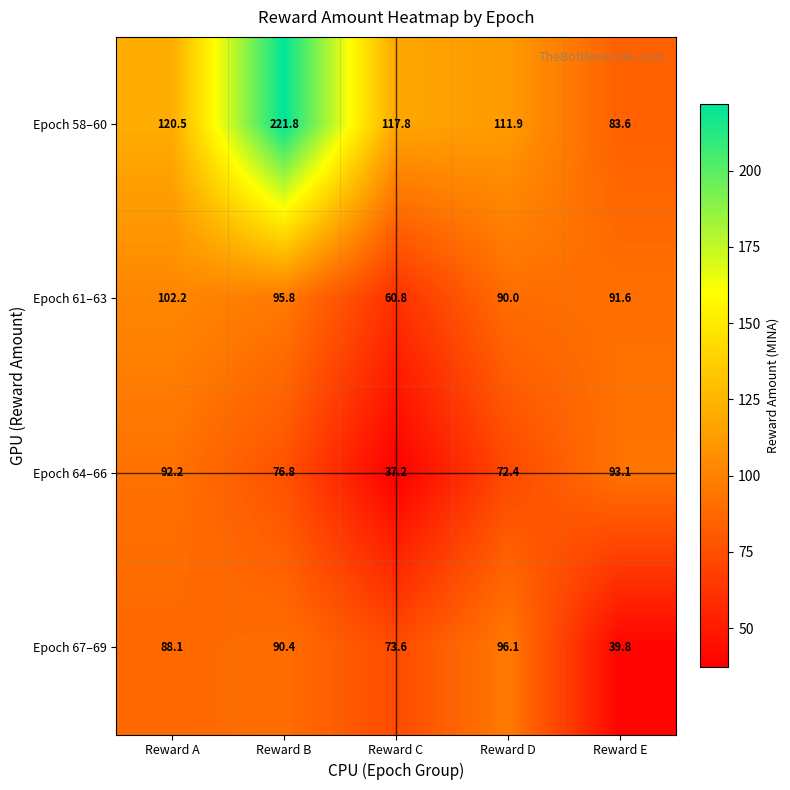

The Epoch 67–69 series shows 64.2 at Reward E. True or false?

False